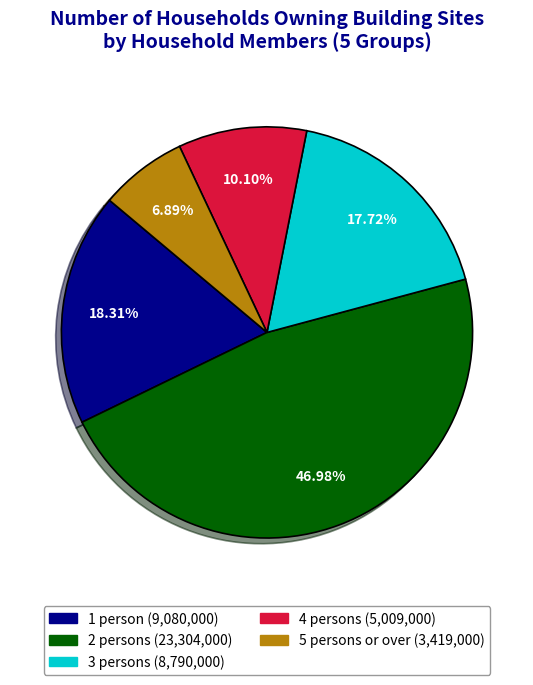

How many segments does this pie chart have?

5